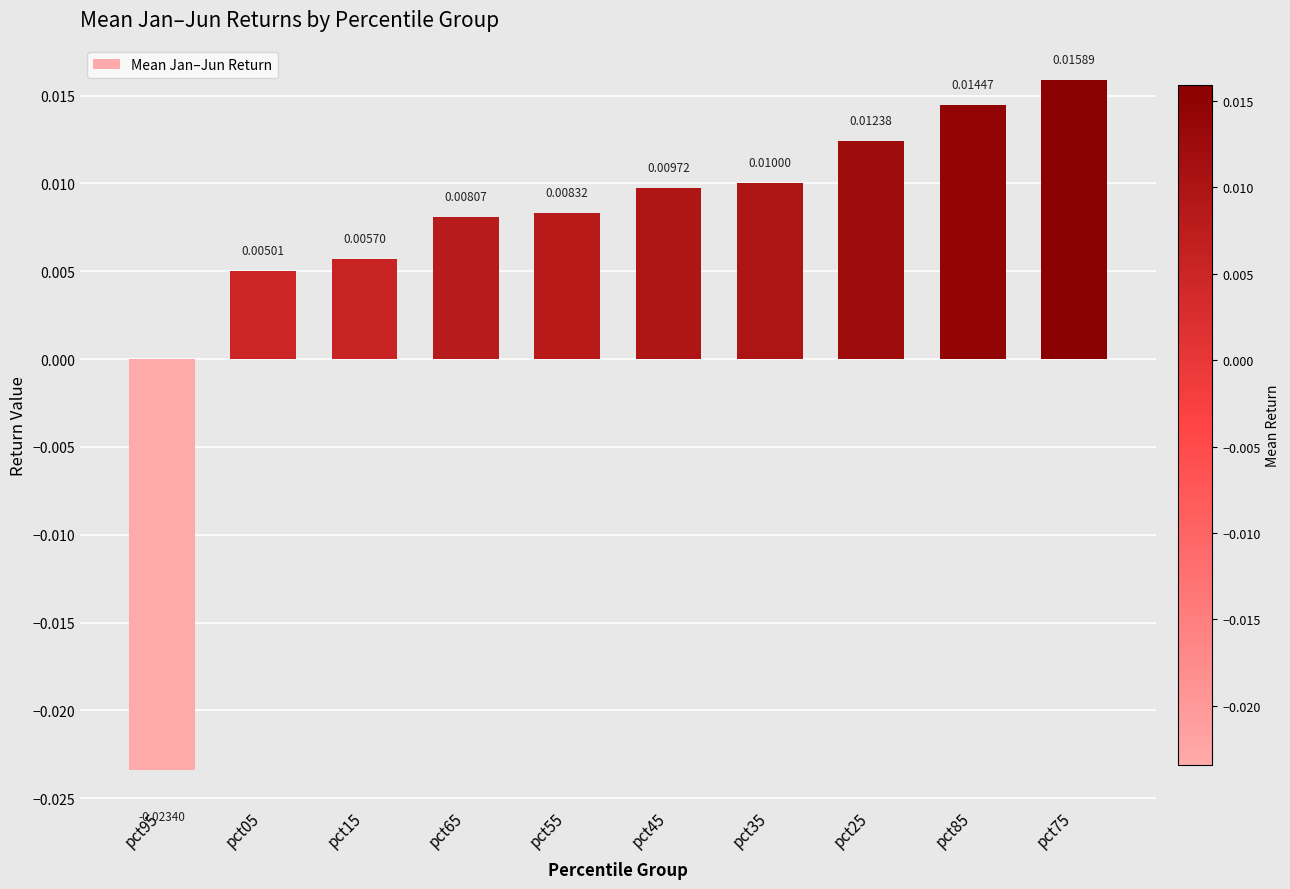

List the labels in order of value, largest first.

pct75, pct85, pct25, pct35, pct45, pct55, pct65, pct15, pct05, pct95